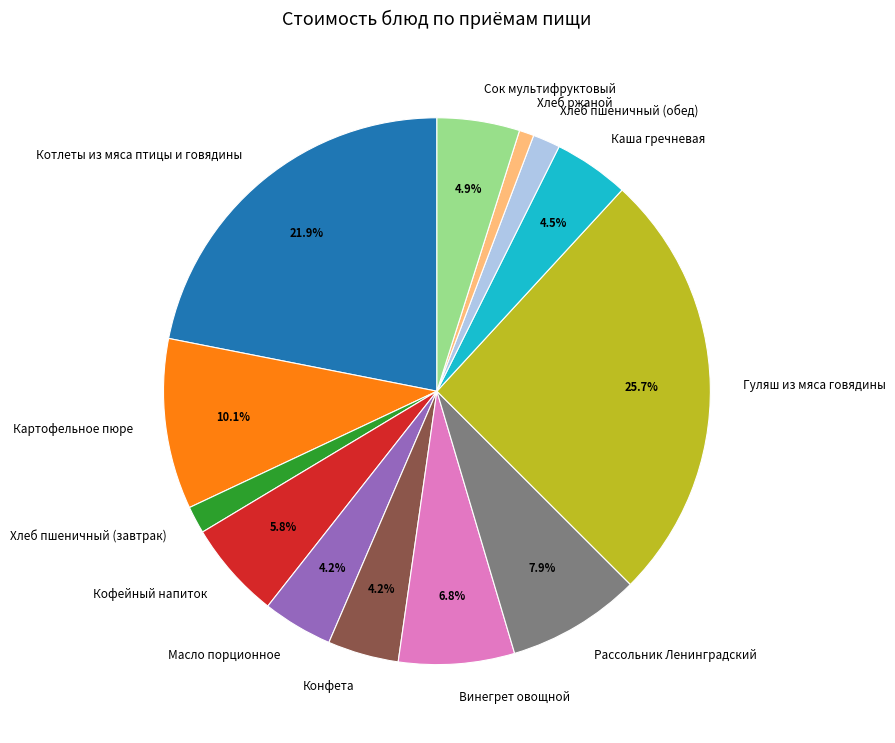

Approximately how many times larger is the value at Хлеб пшеничный (обед) compared to Каша гречневая?

0.4